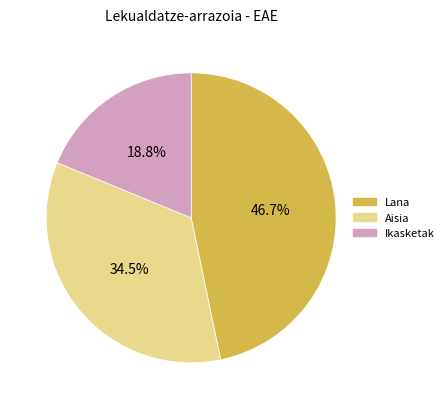

Is there any slice that represents more than half of the pie?

No